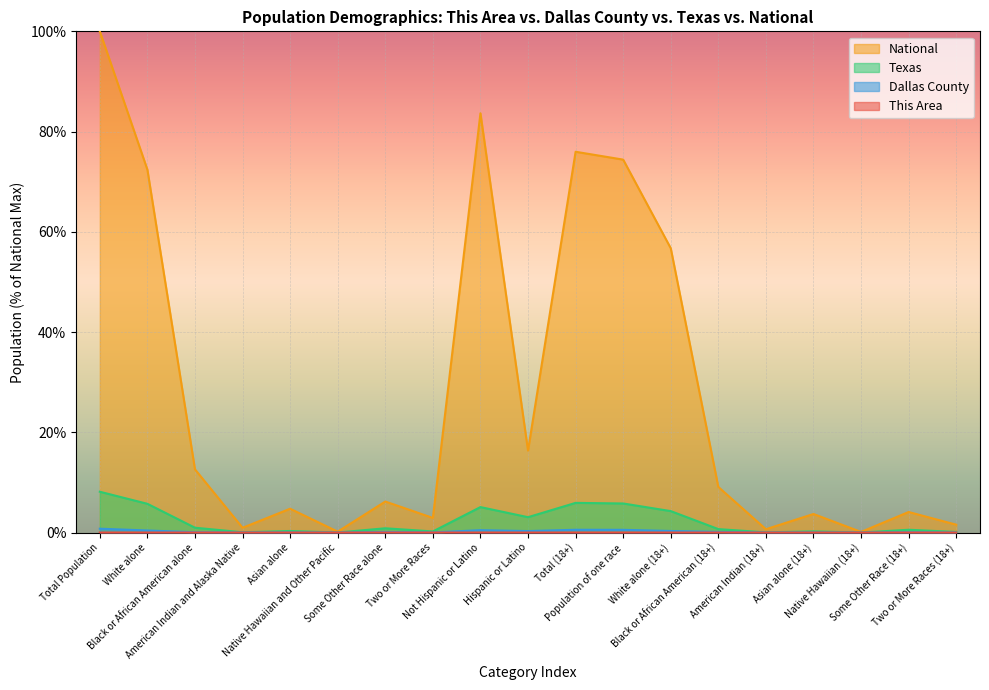

How many lines are shown in the chart?

4